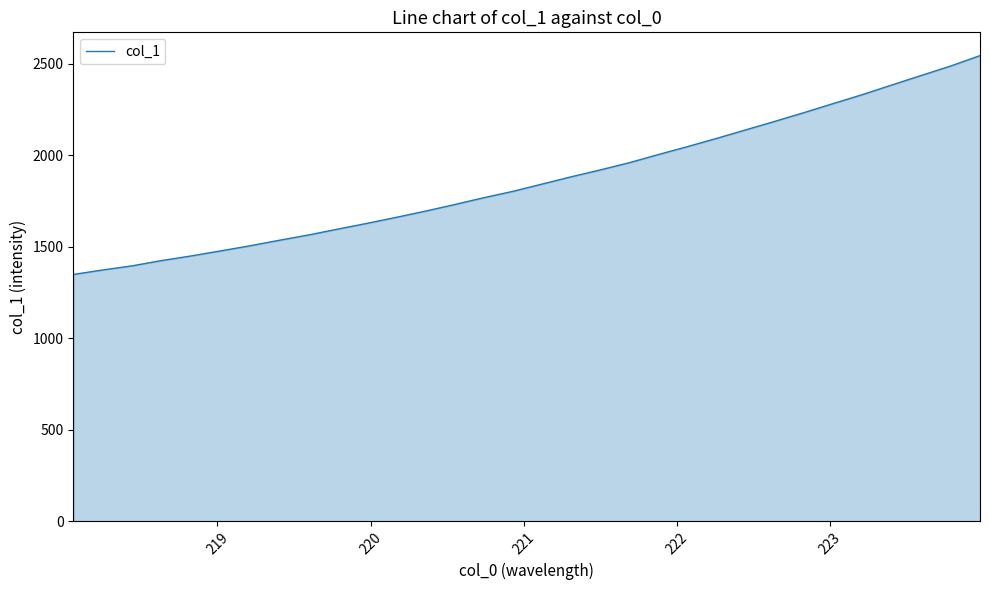

What is the minimum value shown in the chart?

1349.2